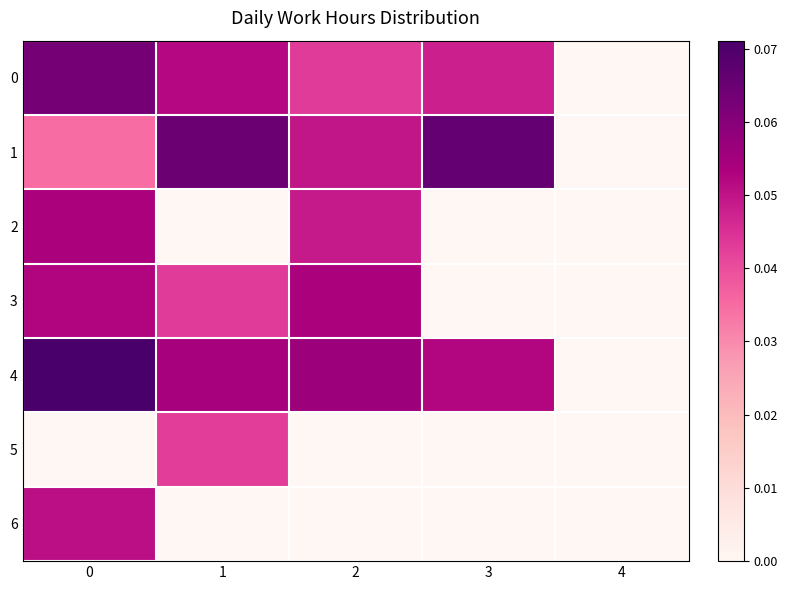

Which series has the widest spread of values?

row_4